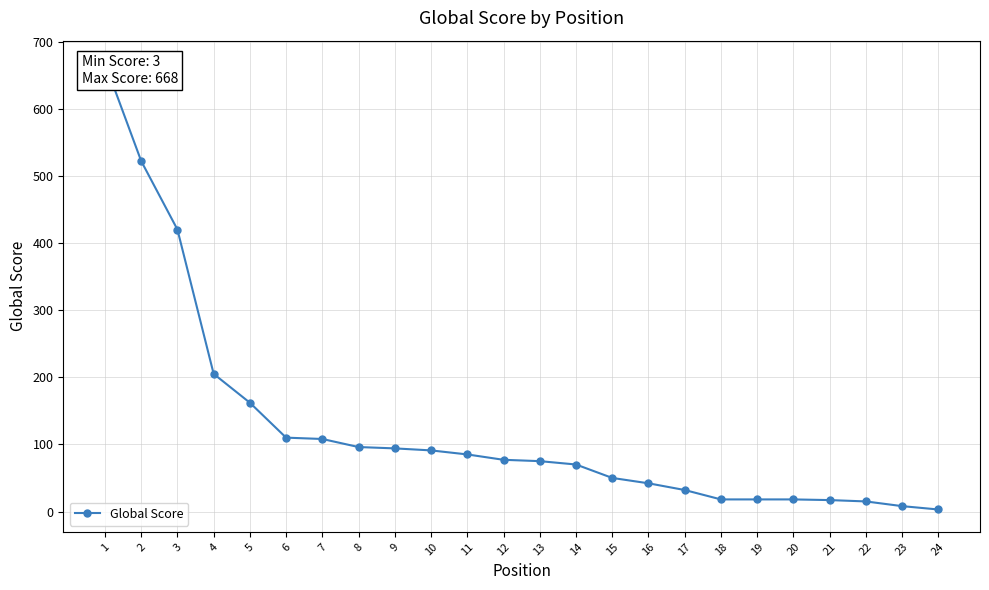

Which has a higher value, 11 or 13?

11